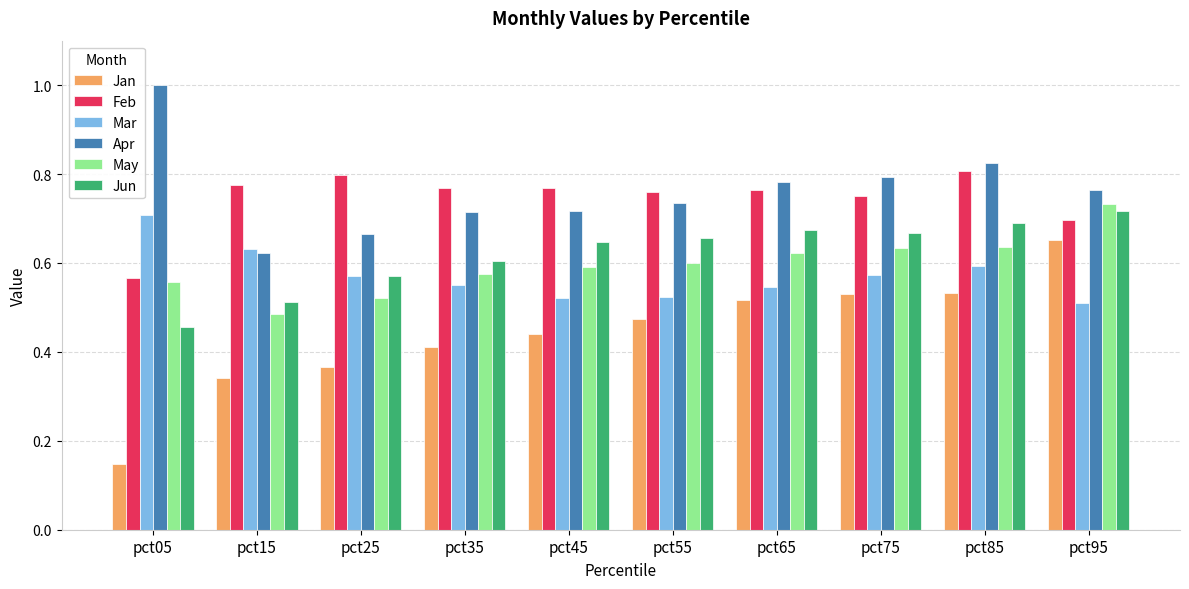

What are all the series names shown in the legend?

Jan, Feb, Mar, Apr, May, Jun